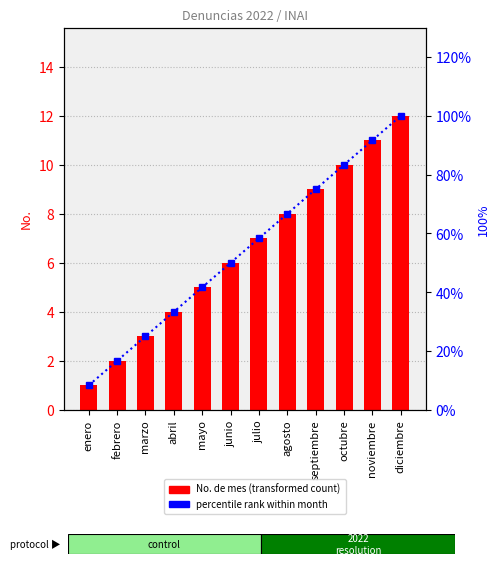

Between enero and marzo, which is larger?

marzo